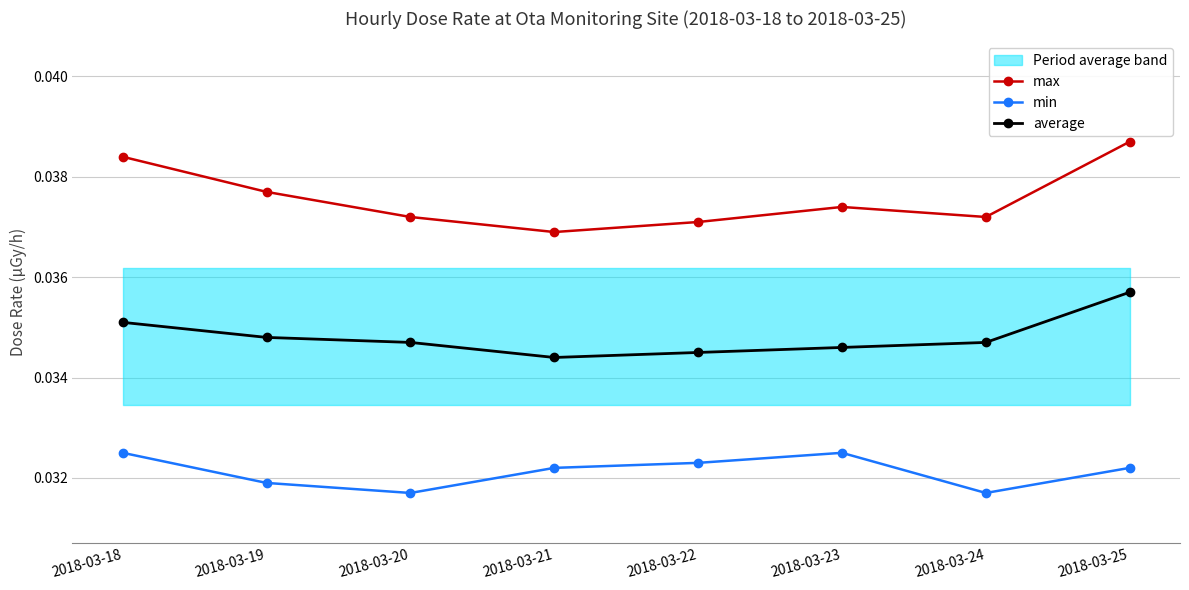

True or false: min has more than 1 points higher than both neighbors.

False